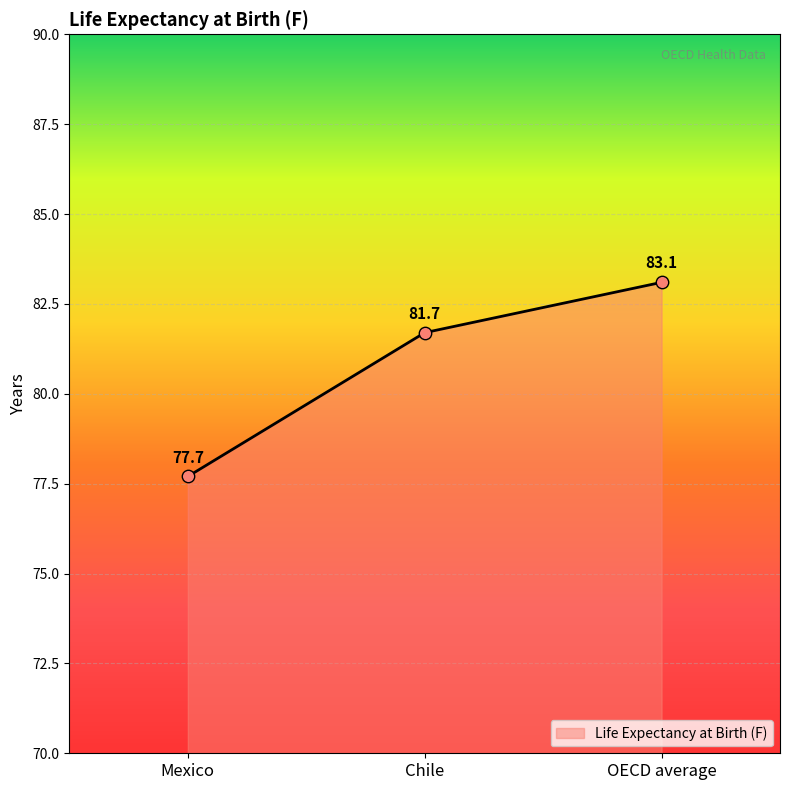

Between Mexico and Chile, which is larger?

Chile